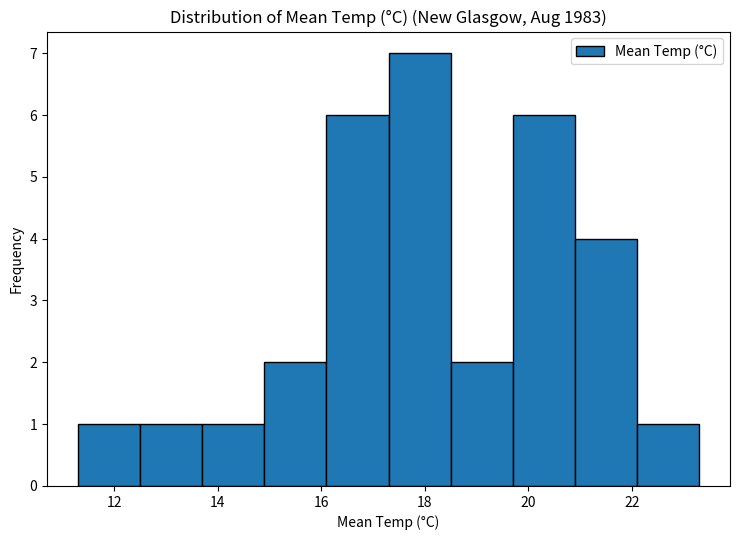

Reading left to right, transcribe this chart: for each bar, give the range it covers on the x-axis and its height. Neither the bar edges nor the heights are printed on the chart, so give them approximately, as read against the axes.

11.3 to 12.5: 1
12.5 to 13.7: 1
13.7 to 14.9: 1
14.9 to 16.1: 2
16.1 to 17.3: 6
17.3 to 18.5: 7
18.5 to 19.7: 2
19.7 to 20.9: 6
20.9 to 22.1: 4
22.1 to 23.3: 1